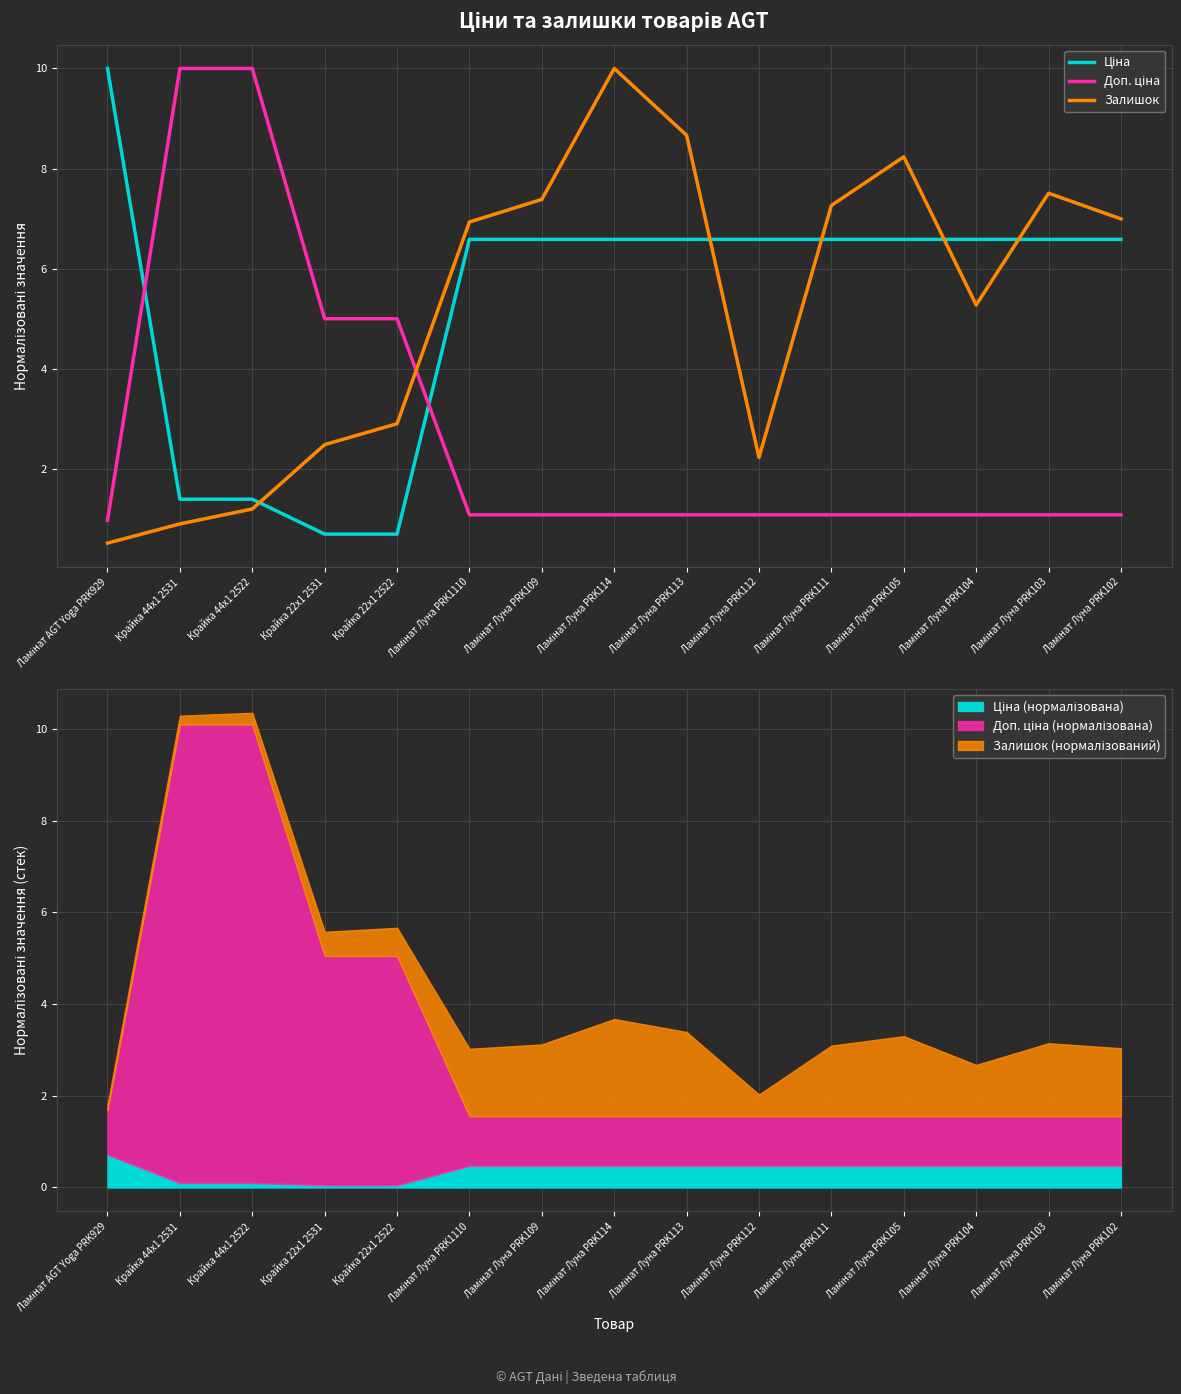

What is the difference between the Залишок values at Ламінат Луна PRK104 and Ламінат Луна PRK113?

3.4